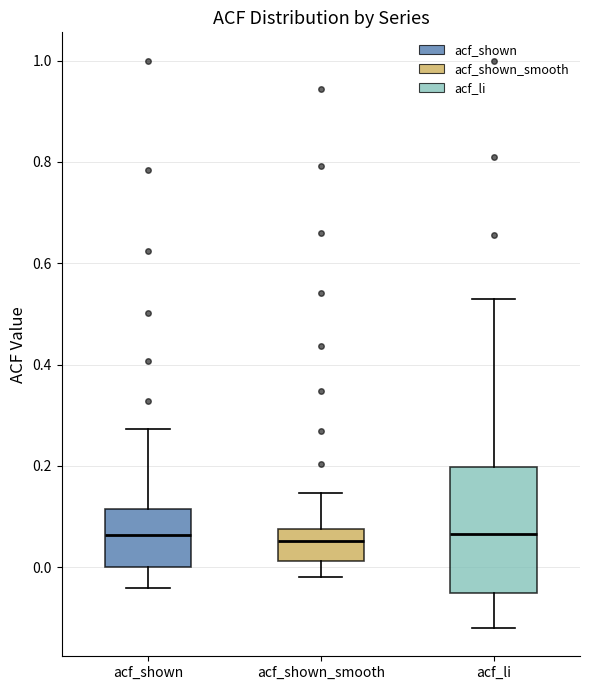

Comparing the boxes themselves (not the whiskers), which one is the tallest?

acf_li